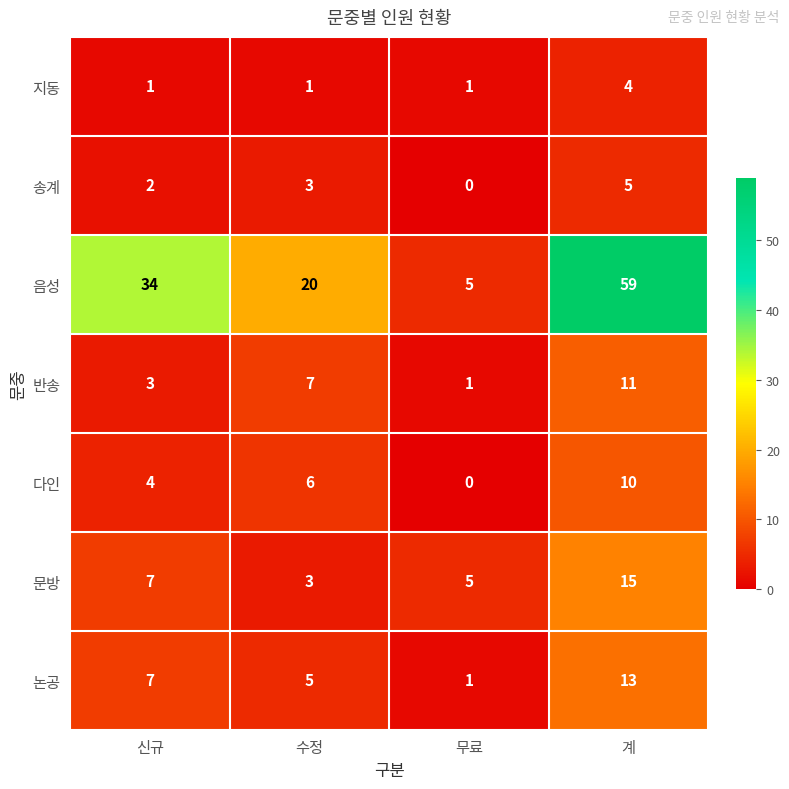

Which series has the largest range (max minus min)?

음성